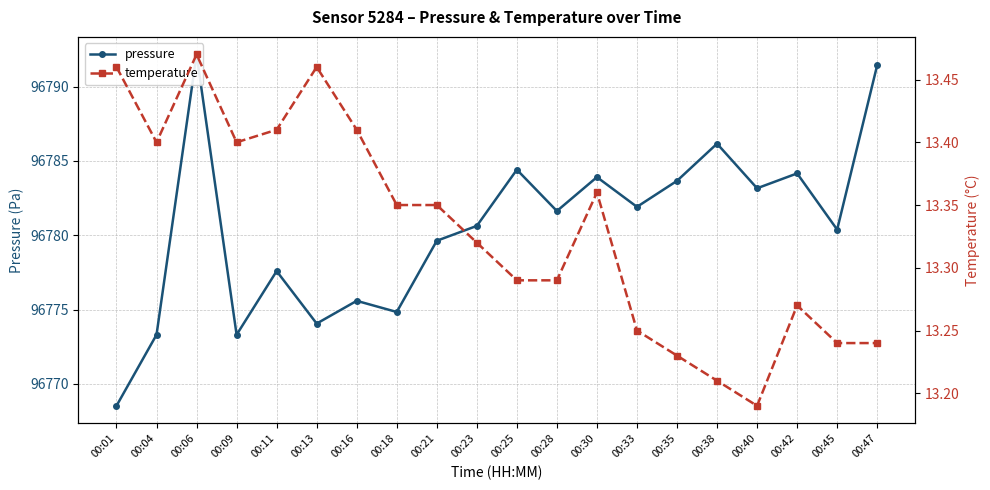

Is this an area chart (filled region under the line)?

No